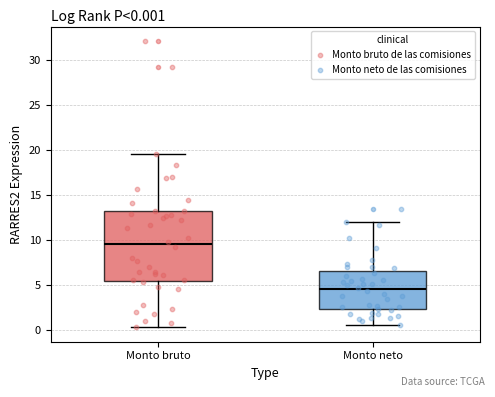

Which box has the lowest median line?

Monto neto